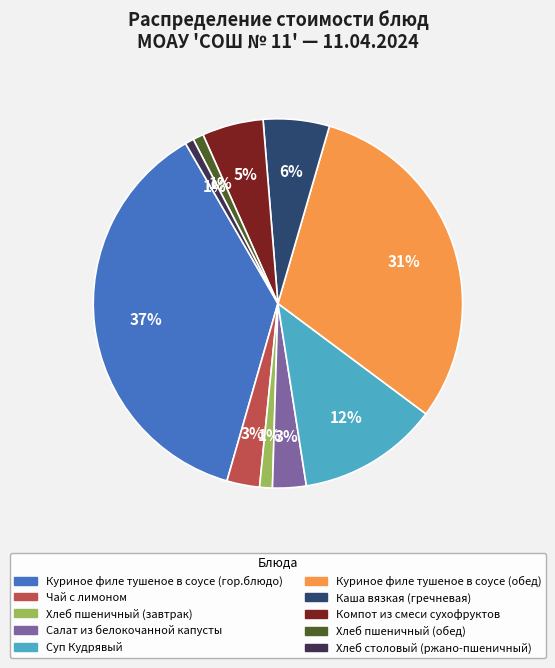

Do Салат из белокочанной капусты and Хлеб пшеничный (обед) together represent more than half of the pie?

No